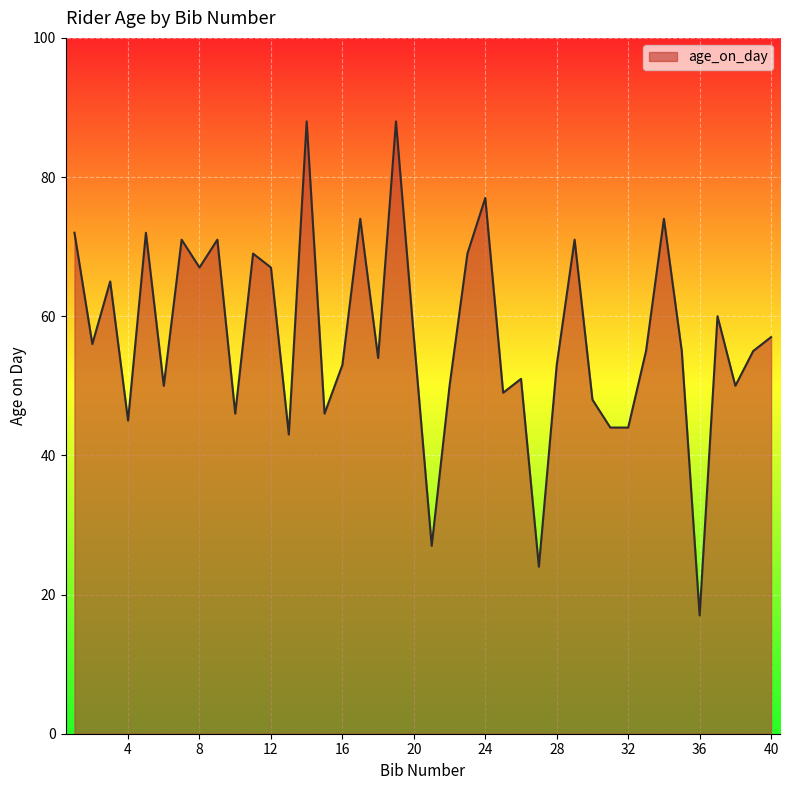

Count the number of data series in this chart.

1